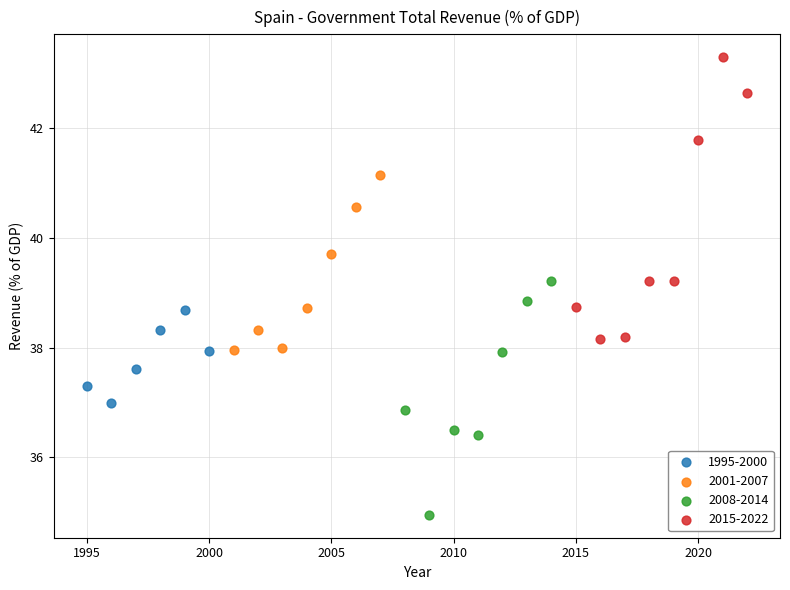

Which series has the widest spread of Y values?

2015-2022